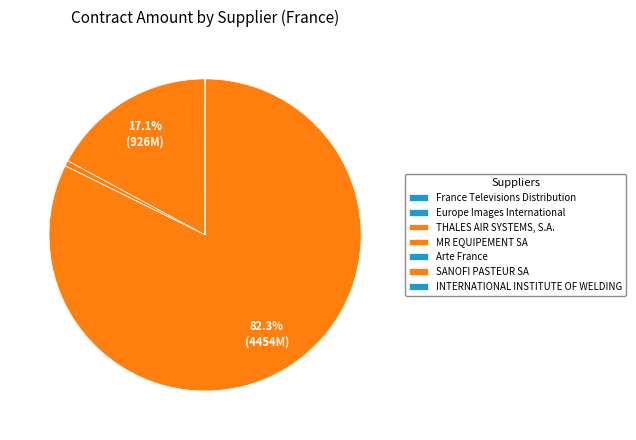

To the nearest percent, what is the average slice percentage?

14%